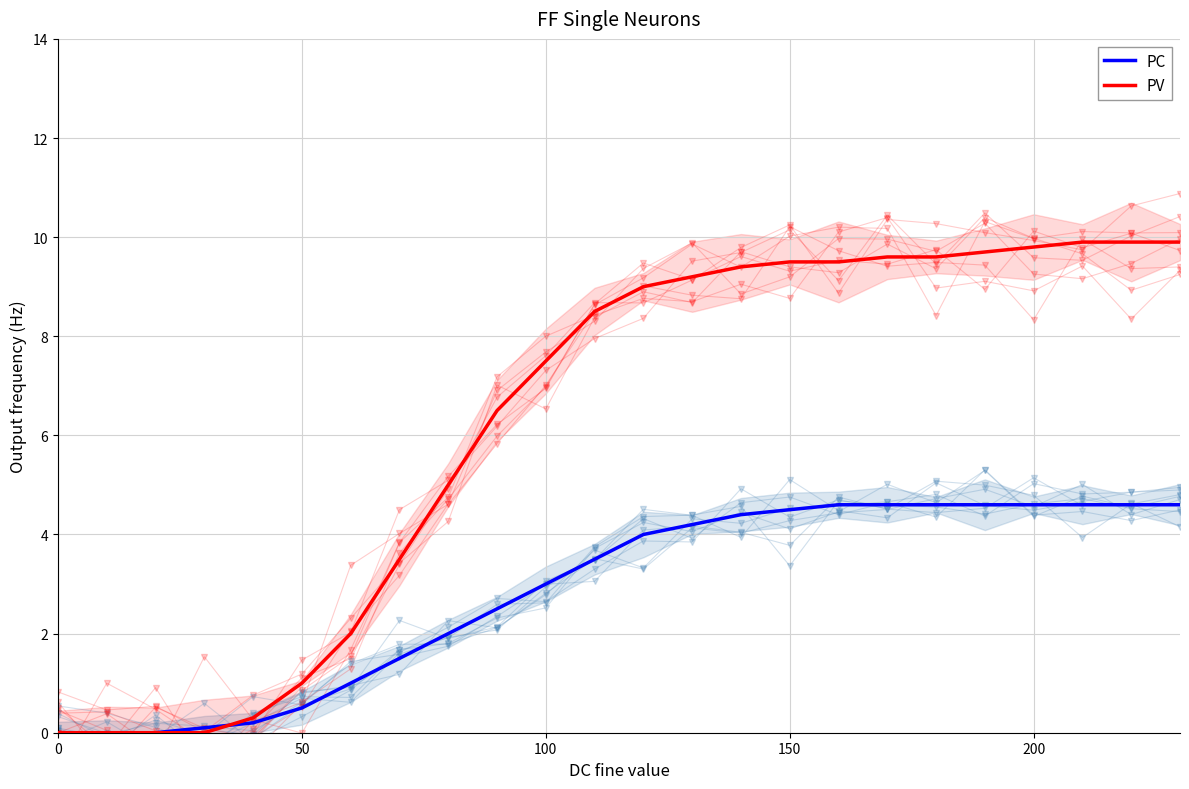

True or false: PC has a value of 4.6 at 19.

True